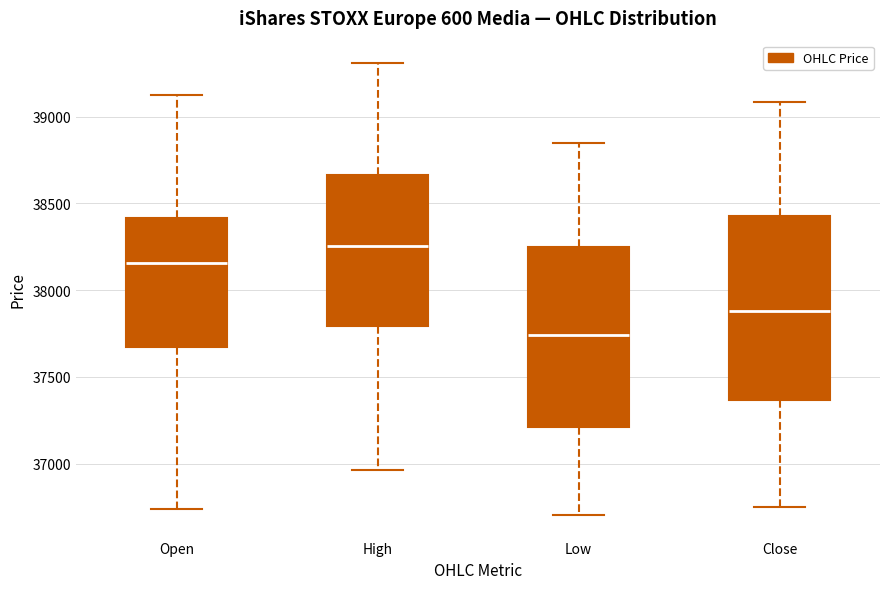

Which box has the highest median line?

High